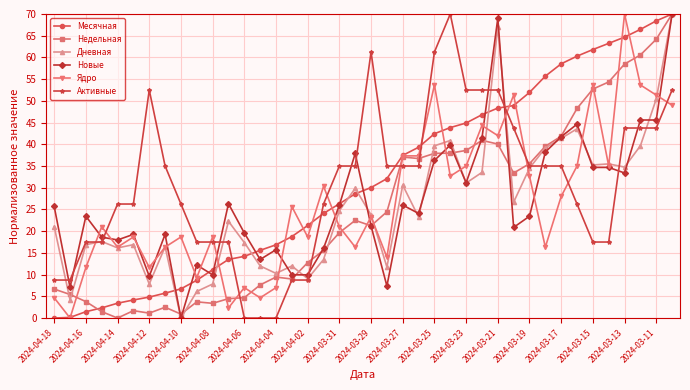

What is the maximum value for Новые?

70.0